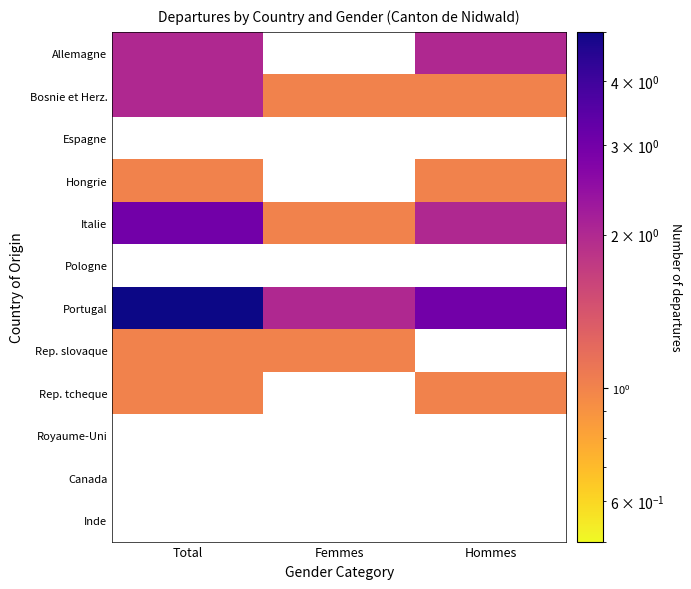

How many data points does each series have?

3